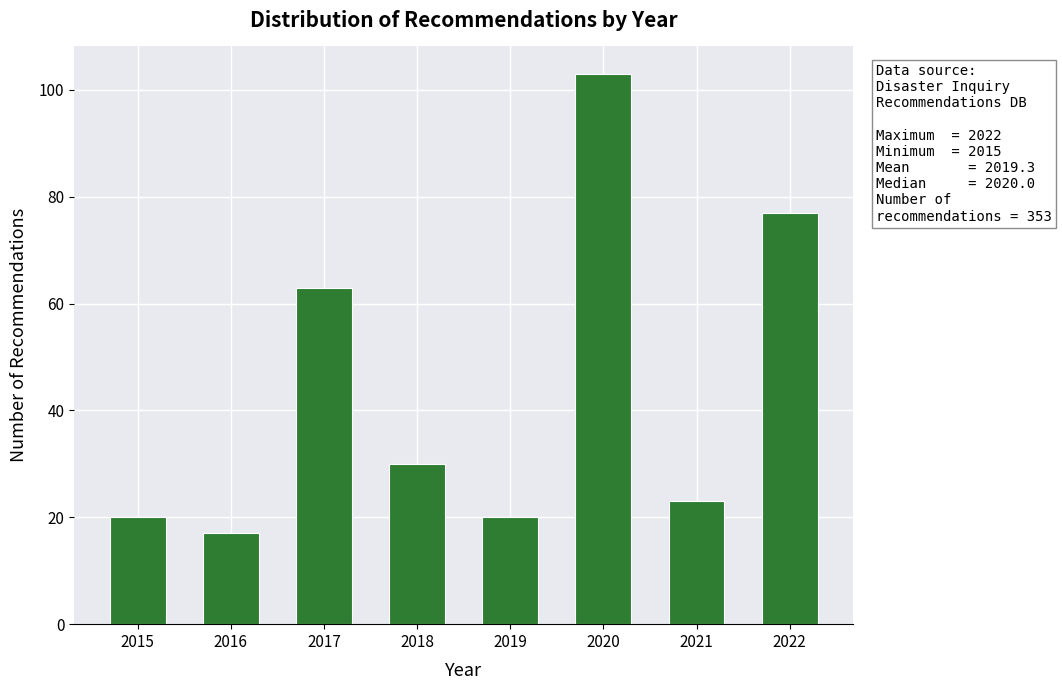

Reading right to left, extract all data points from this chart.

2022=77	2021=23	2020=103	2019=20	2018=30	2017=63	2016=17	2015=20